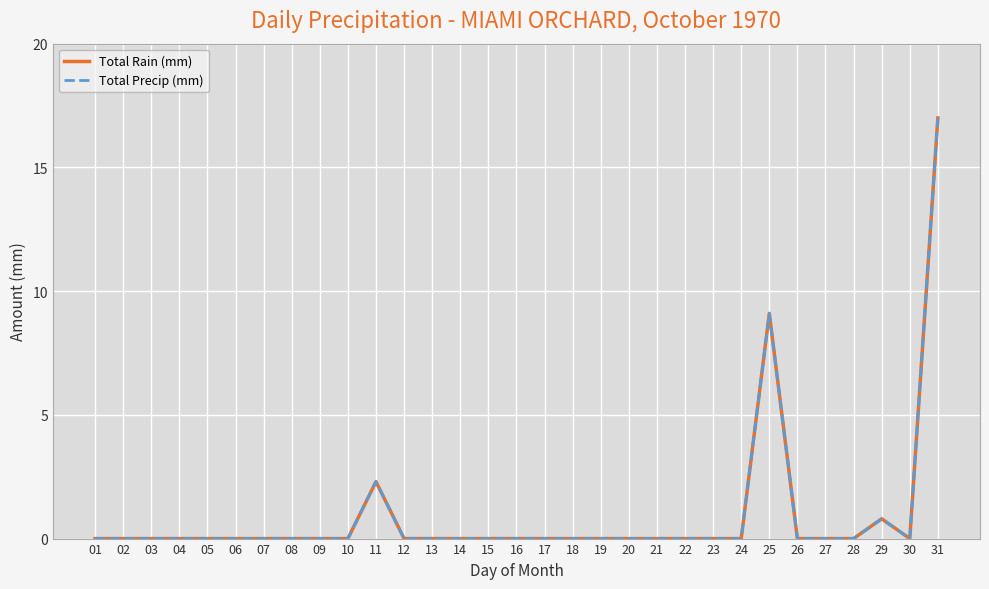

At 10, list the series in order from largest to smallest.

Total Rain (mm), Total Precip (mm)